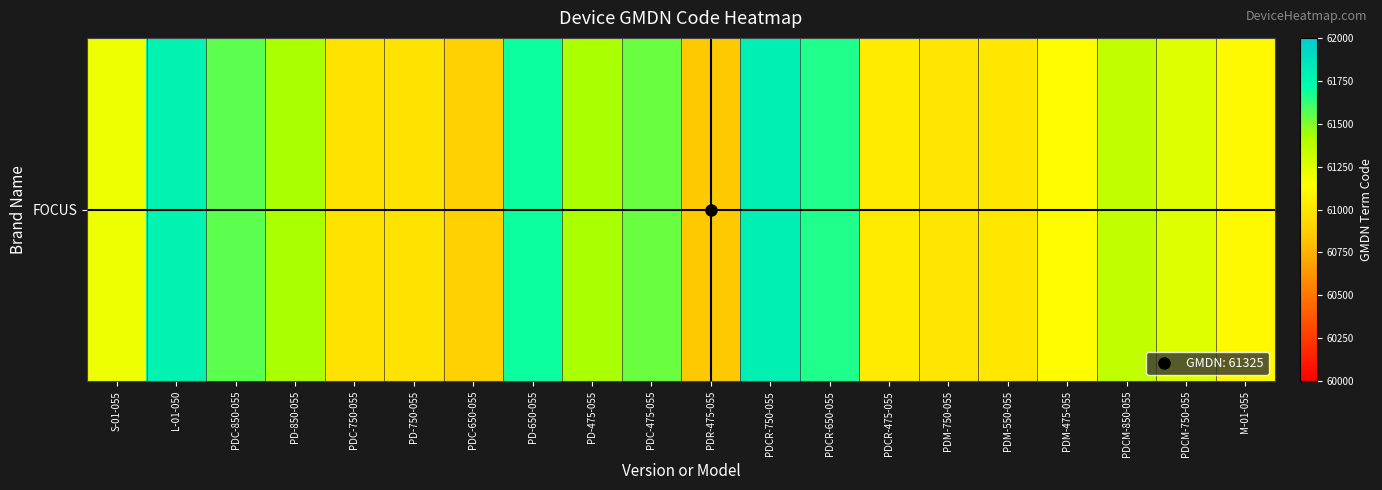

What is the sum of the values at PDCM-750-055 and PD-650-055?

122948.1